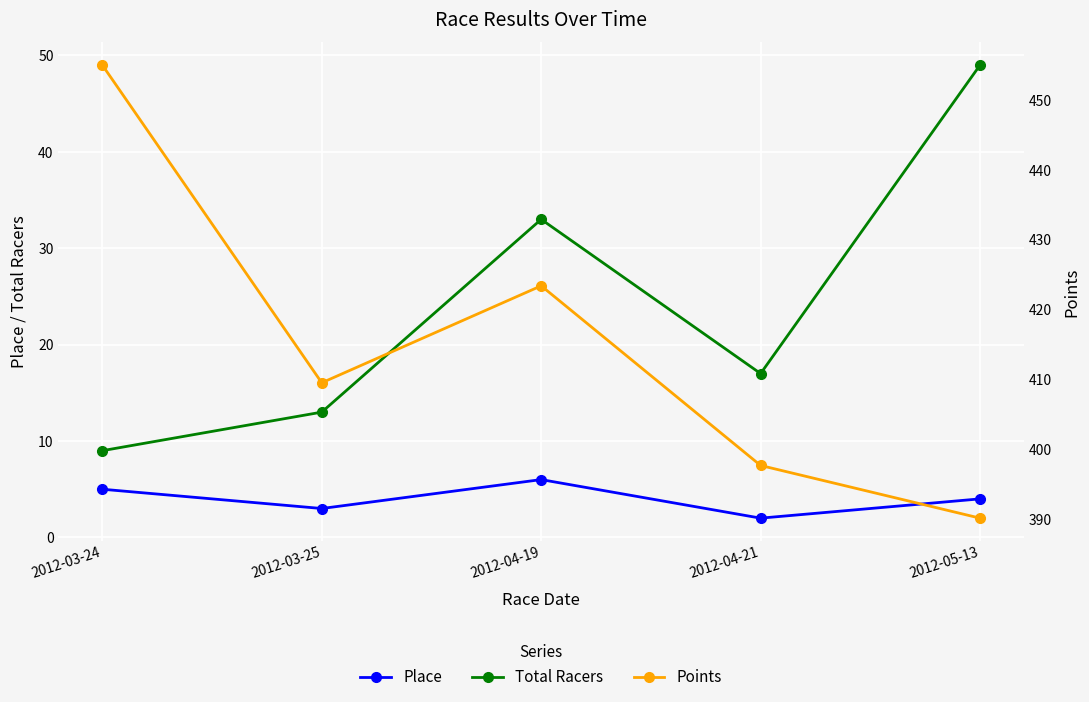

At which category does the chart reach its peak across all series?

2012-03-24